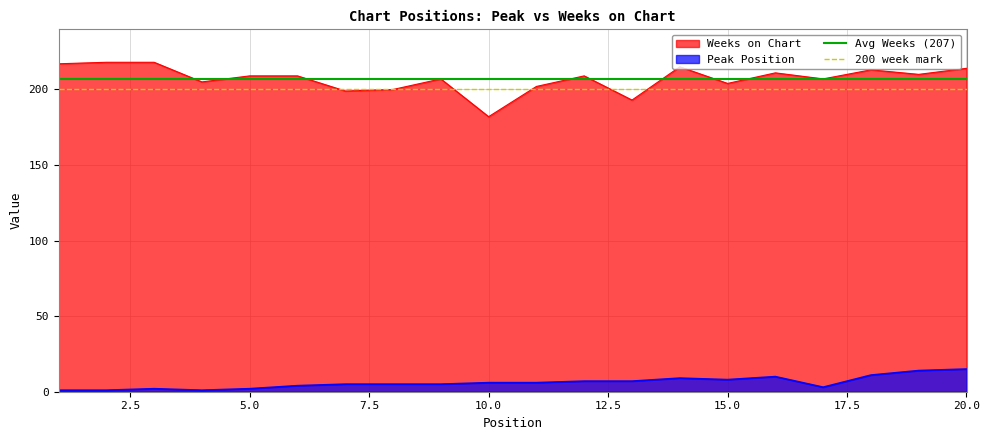

True or false: Peak Position and Weeks on Chart cross at least once.

False